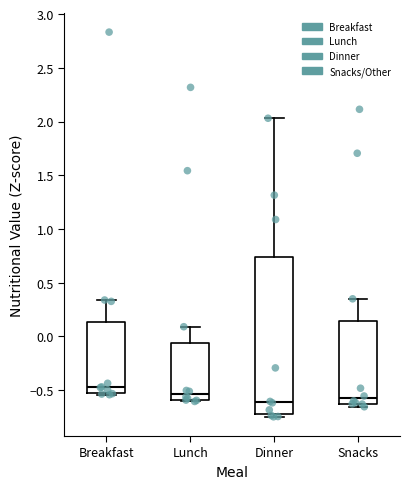

Comparing the boxes themselves (not the whiskers), which one is the tallest?

Dinner